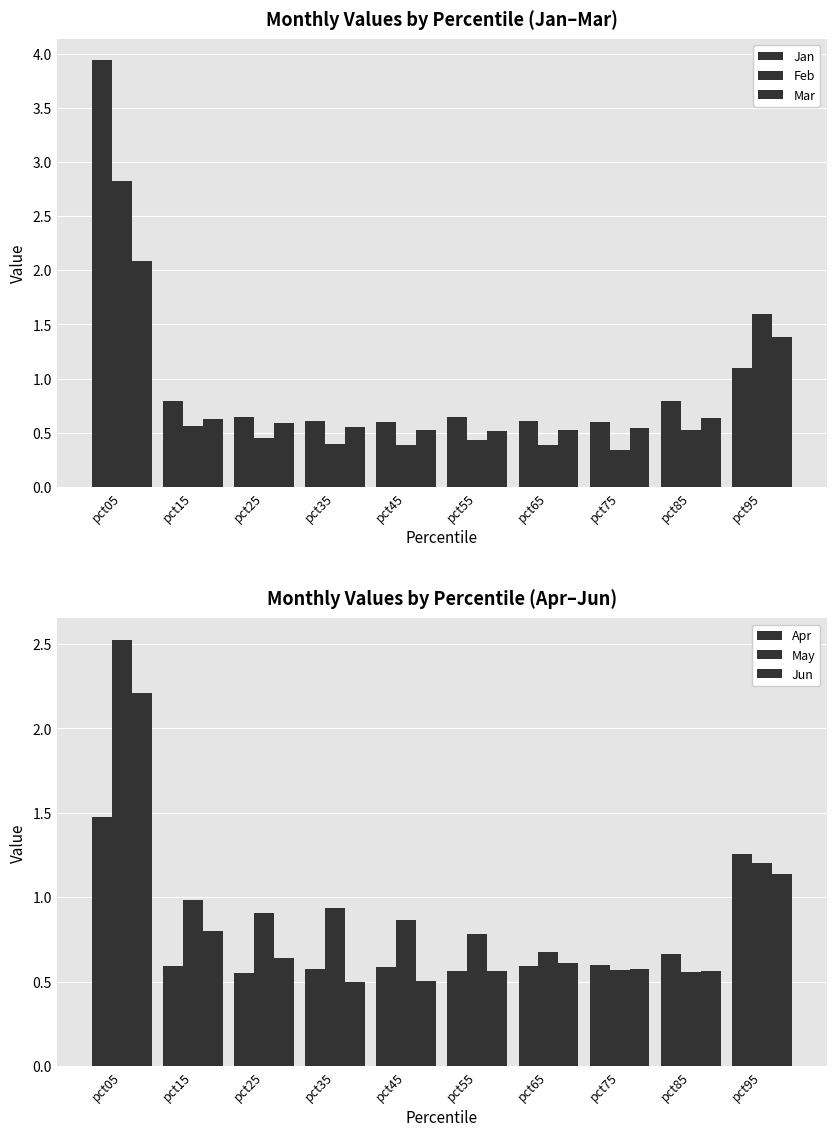

What is the average value of the Feb series?

0.8